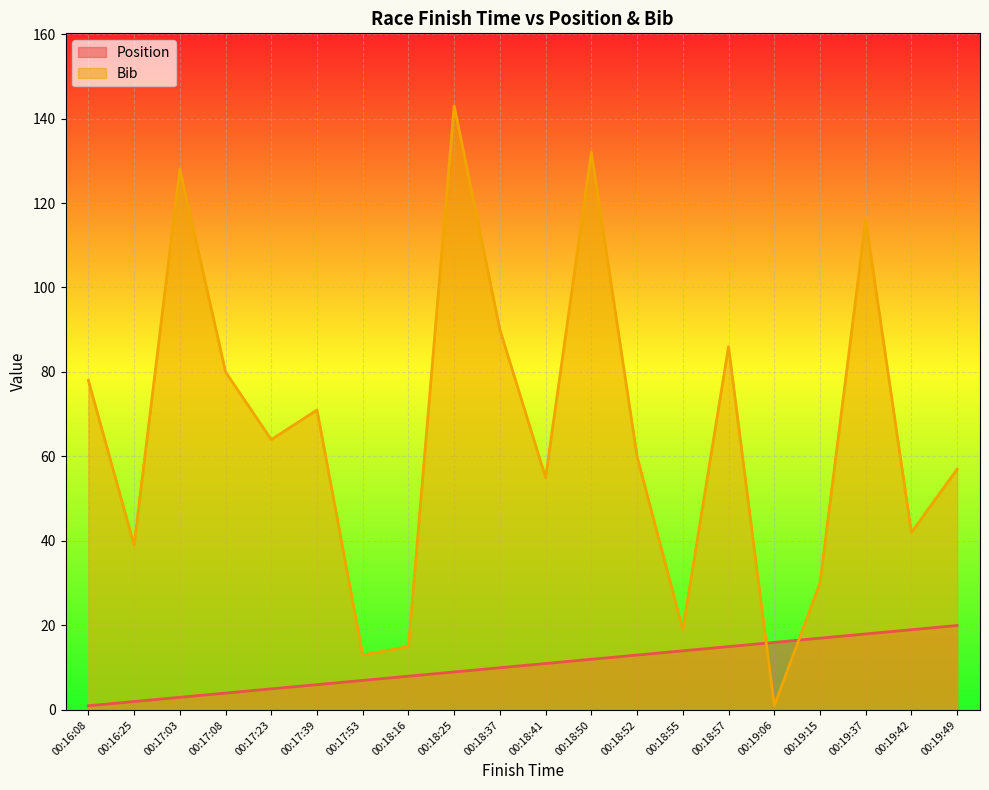

At which category is the sum across all series the highest?

00:18:25